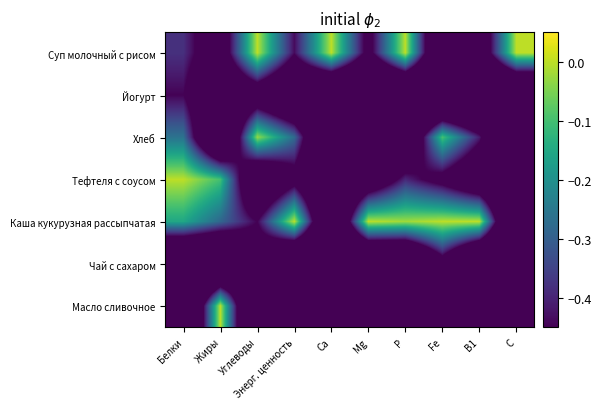

What is the spread (max minus min) of values at В1?

1.0